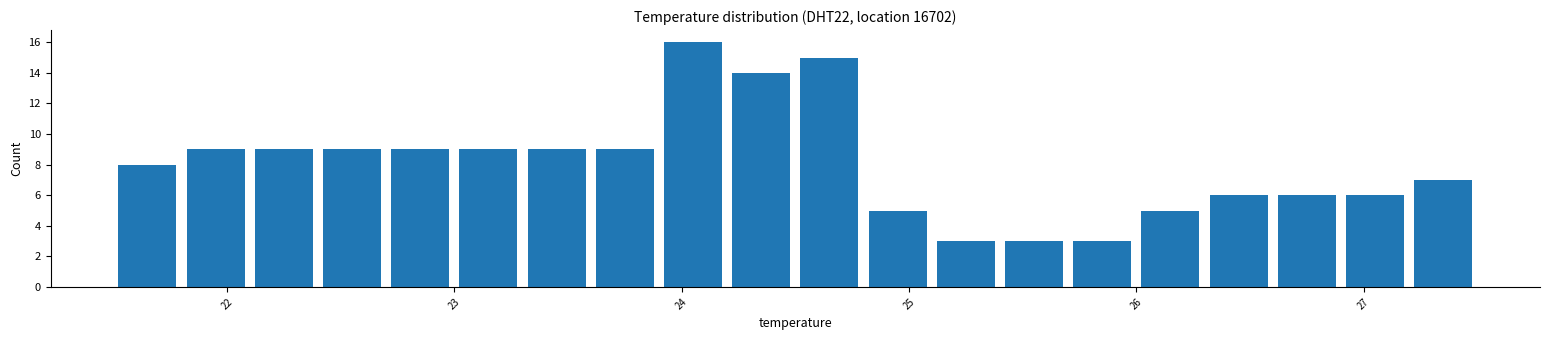

Read against the x-axis, roughly where is the centre of the tallest bar?

24.1